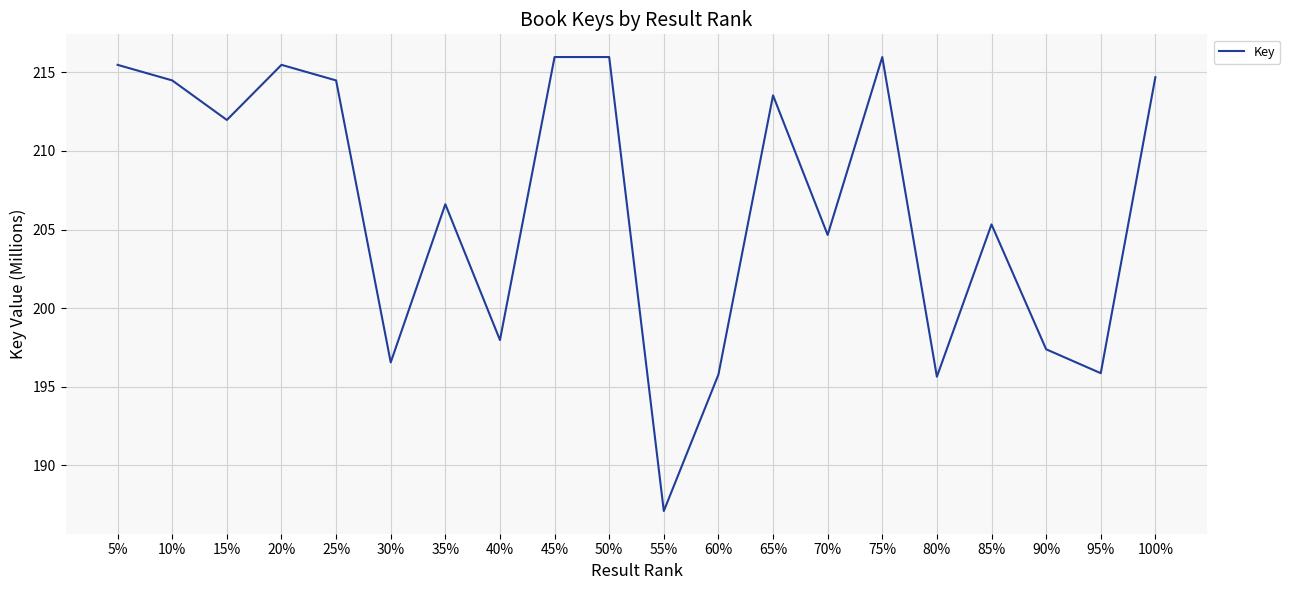

Which label corresponds to the smallest value in the chart?

55%